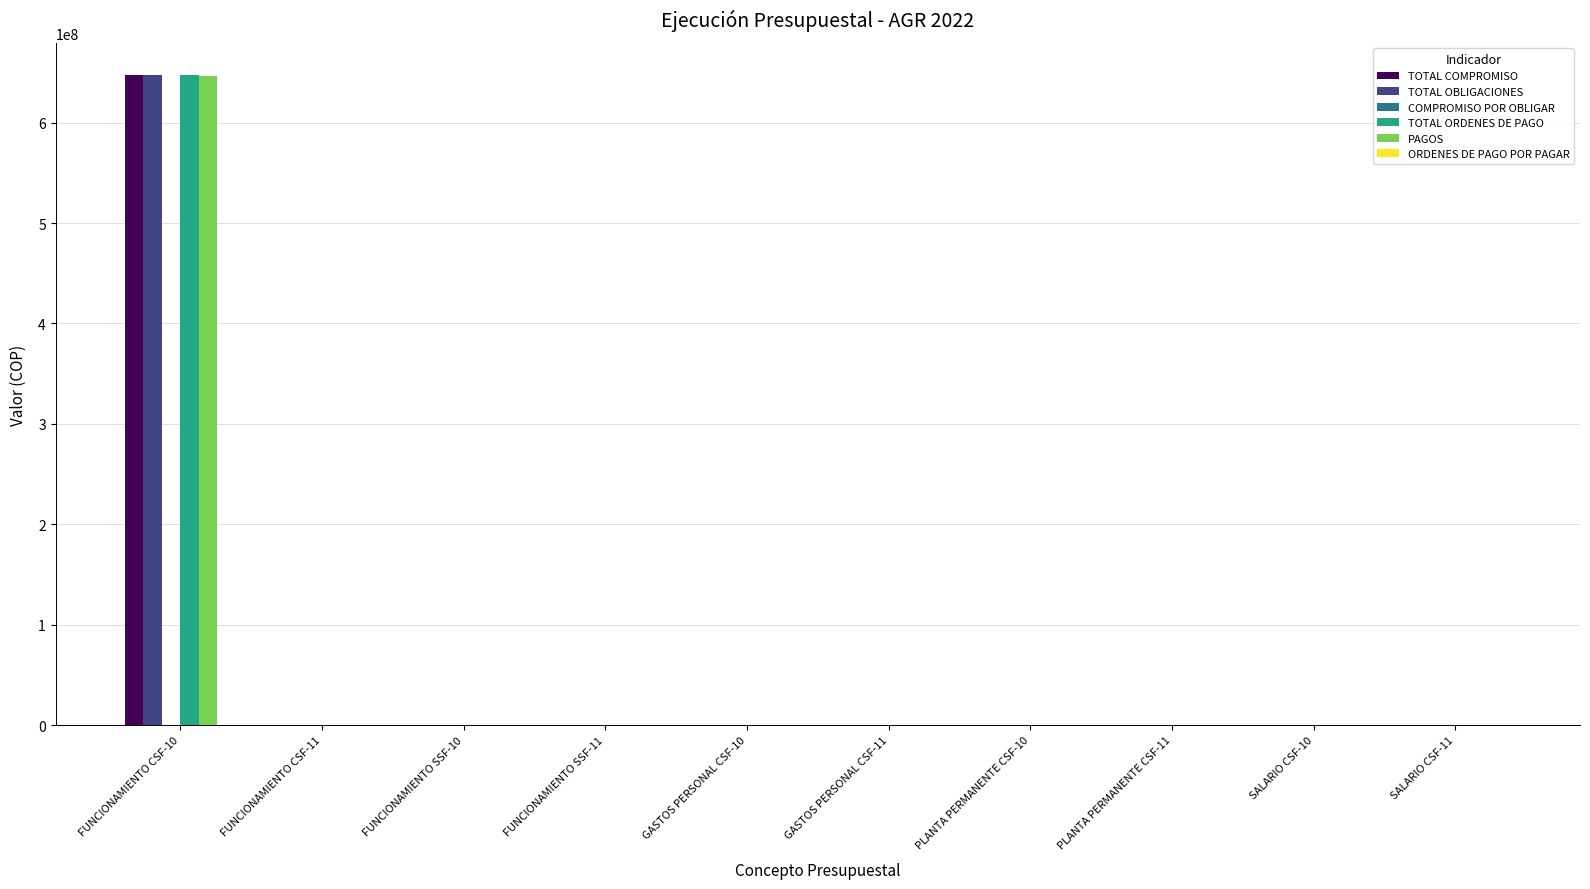

At which category is the sum across all series the highest?

FUNCIONAMIENTO CSF-10